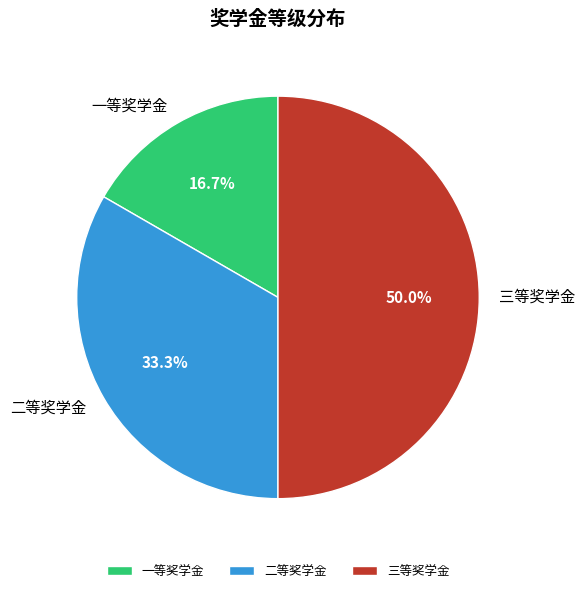

Combined, what portion of the pie is 一等奖学金 and 三等奖学金?

66.7%